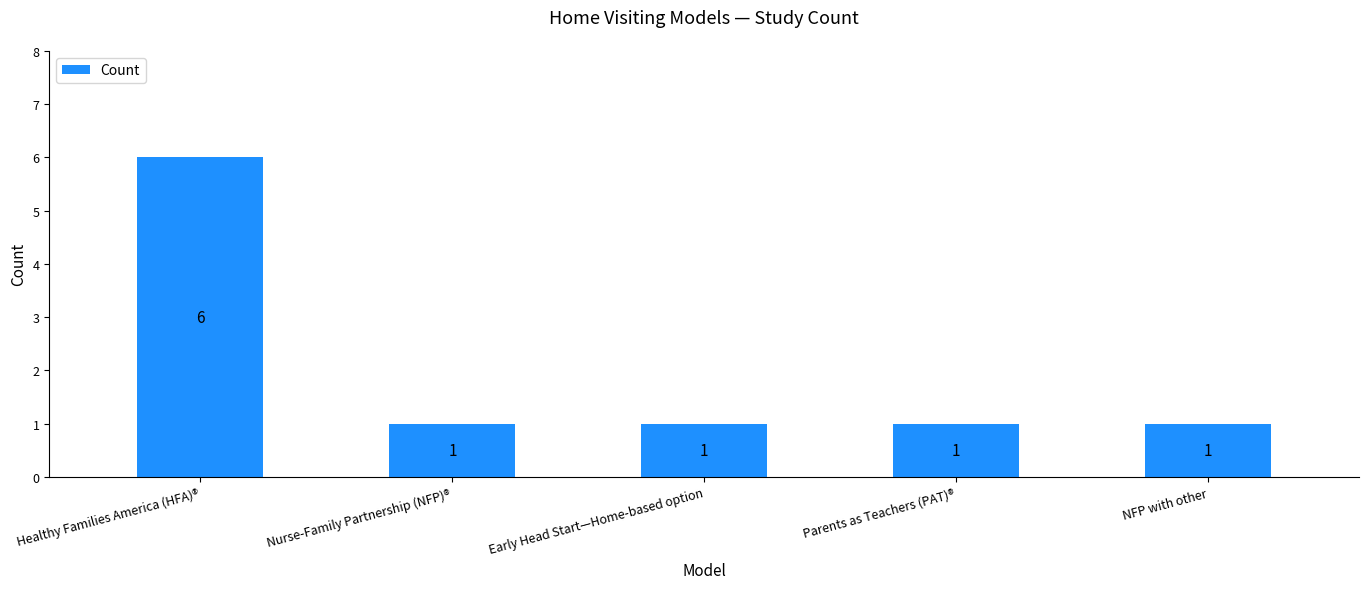

True or false: the data shows 1 at Early Head Start—Home-based option.

True